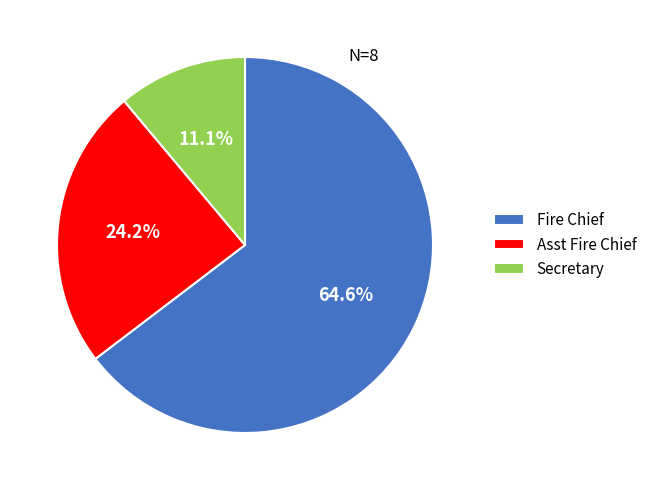

Which slice represents more than half of the pie?

Fire Chief